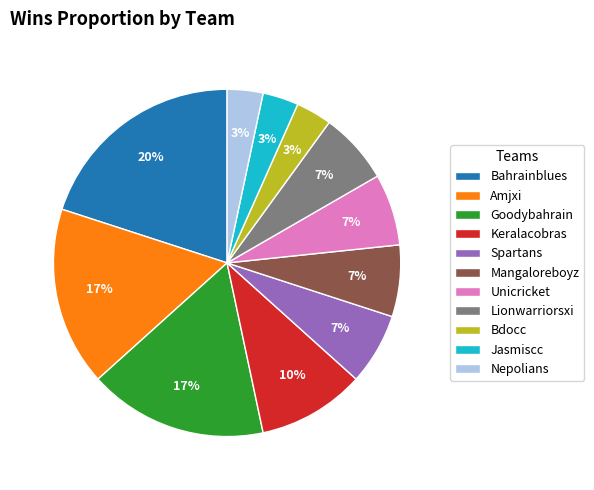

Is the sum of Unicricket and Goodybahrain greater than half?

No